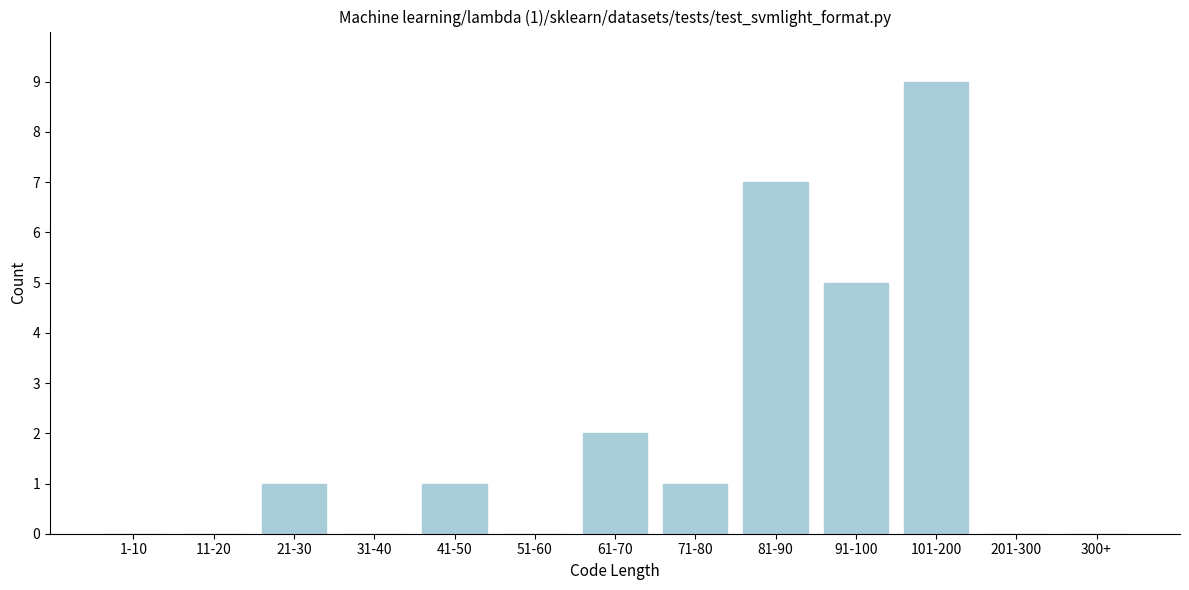

Reading right to left, what are all the values shown in this chart?

300+=0	201-300=0	101-200=9	91-100=5	81-90=7	71-80=1	61-70=2	51-60=0	41-50=1	31-40=0	21-30=1	11-20=0	1-10=0